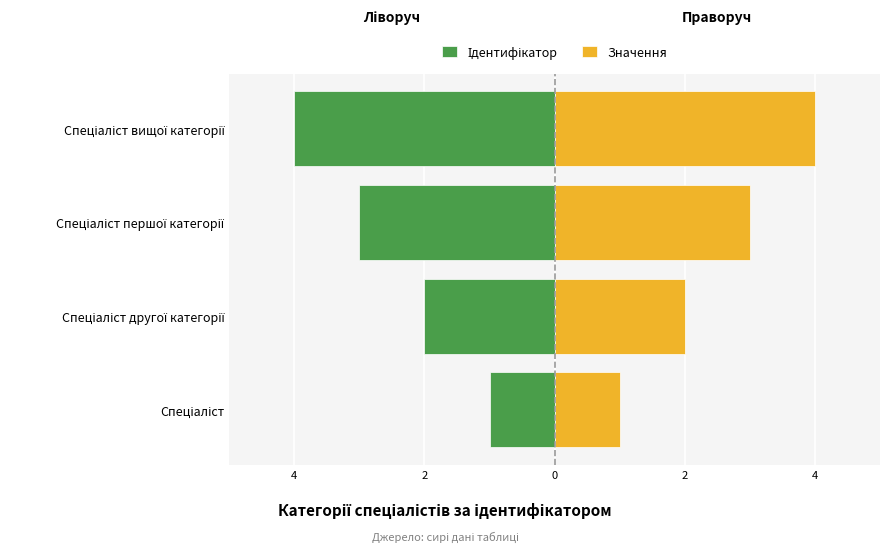

How many data points in Значення are above 3?

1